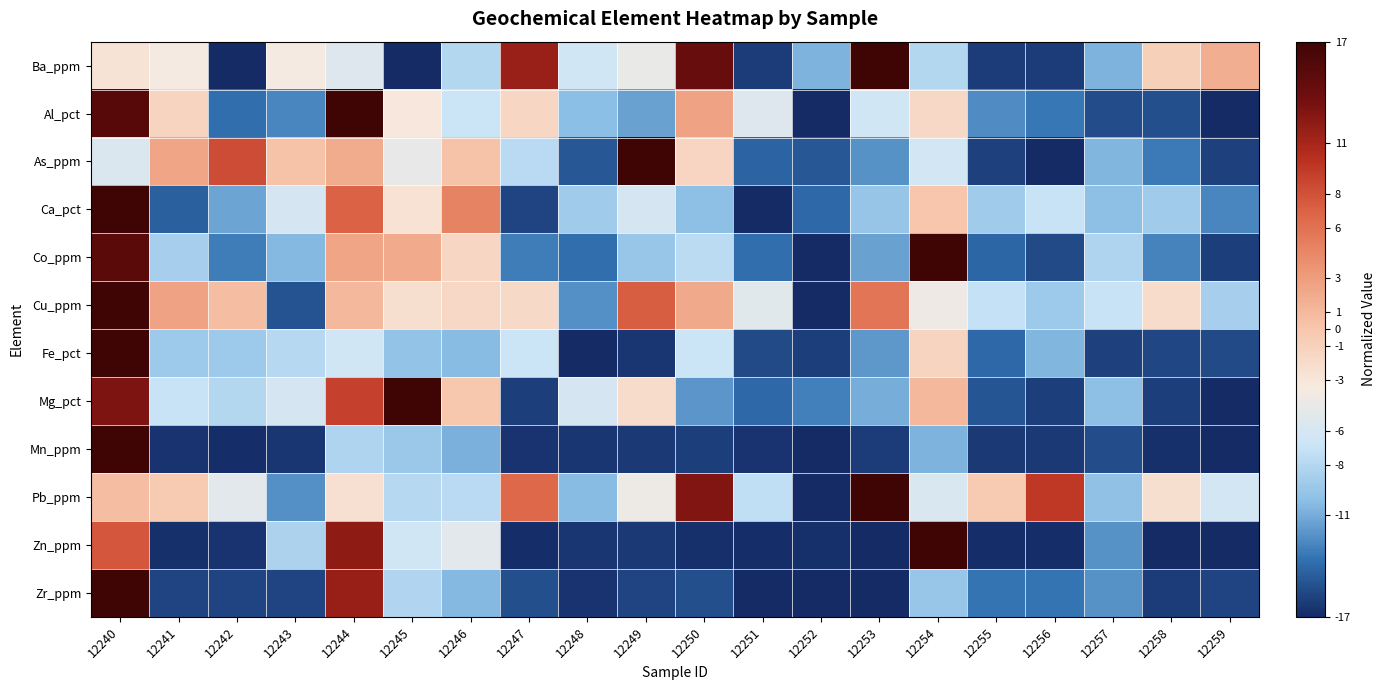

Which series has the largest total across all categories?

Pb_ppm